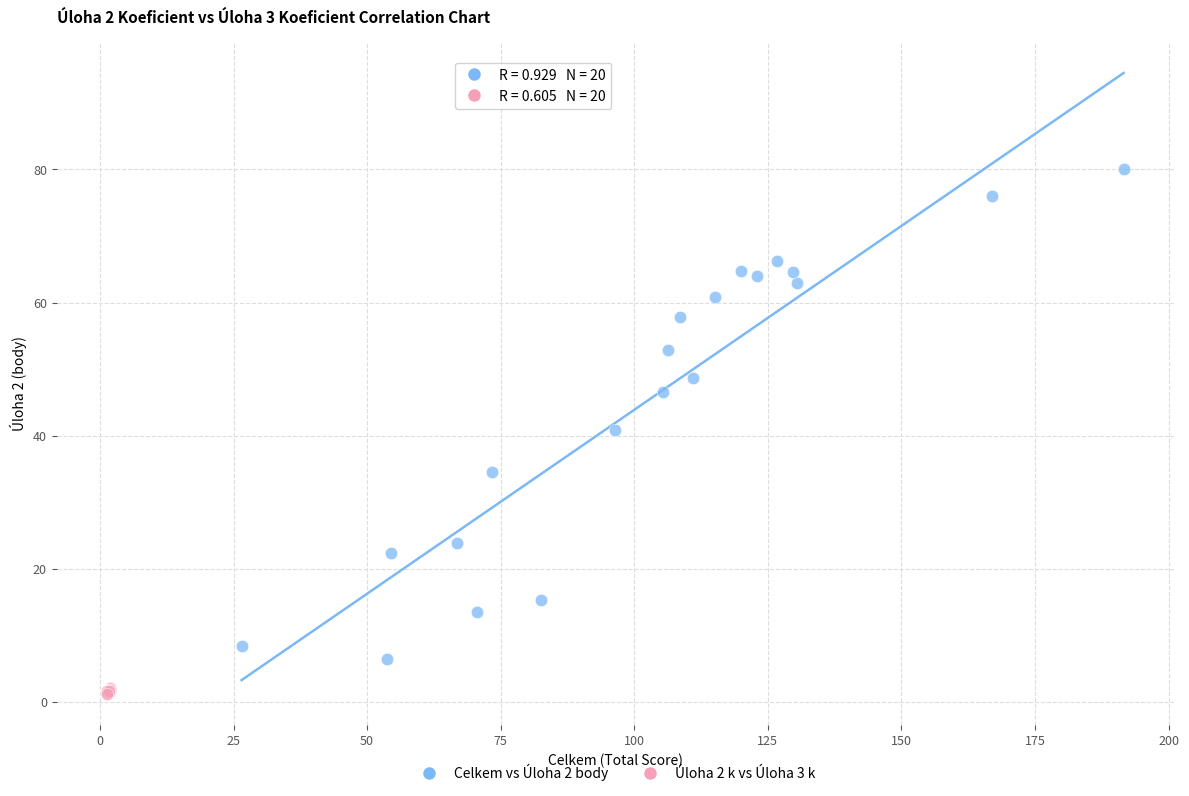

Which series contains the lowest Y value?

Úloha 2 k vs Úloha 3 k